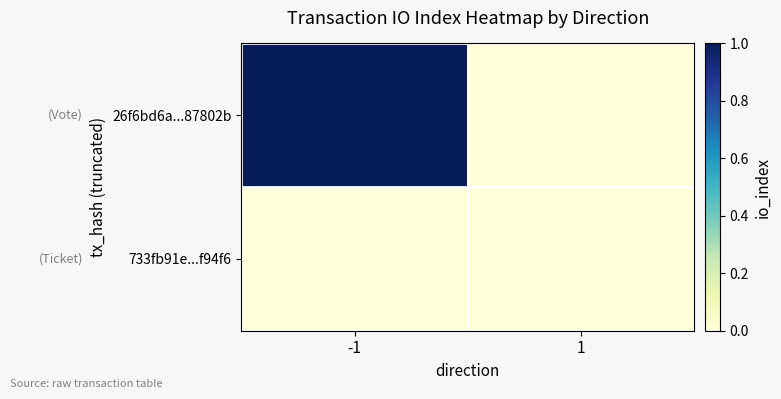

Count the number of categories in the chart.

2